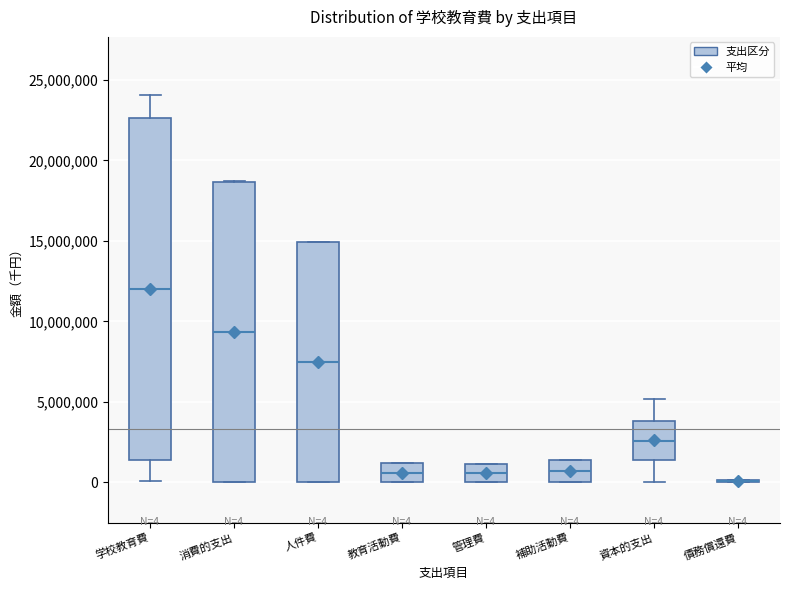

Comparing the boxes themselves (not the whiskers), which one is the tallest?

学校教育費